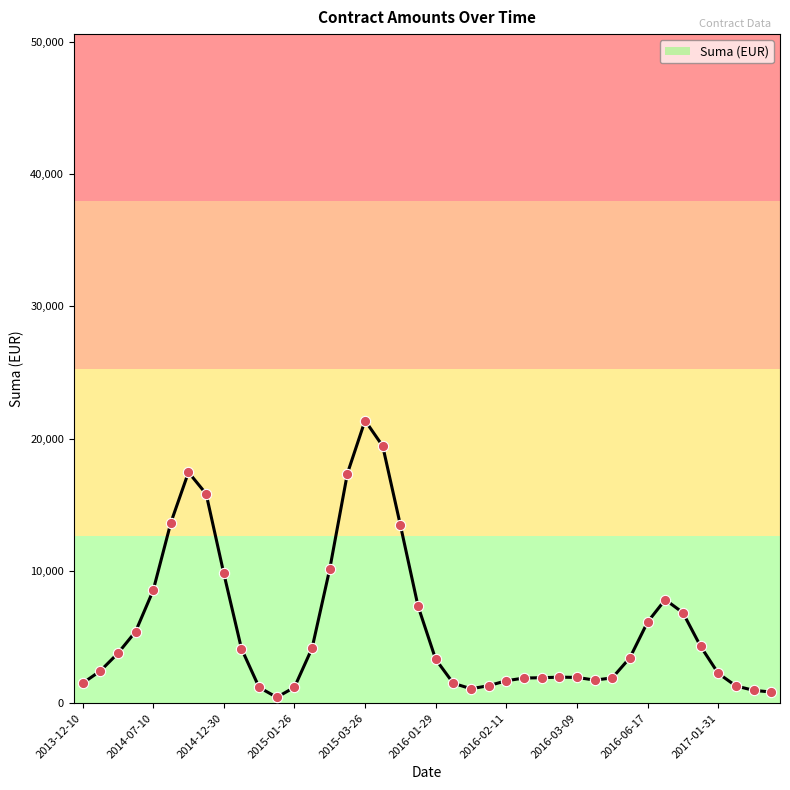

What is the greatest value displayed?

21372.6